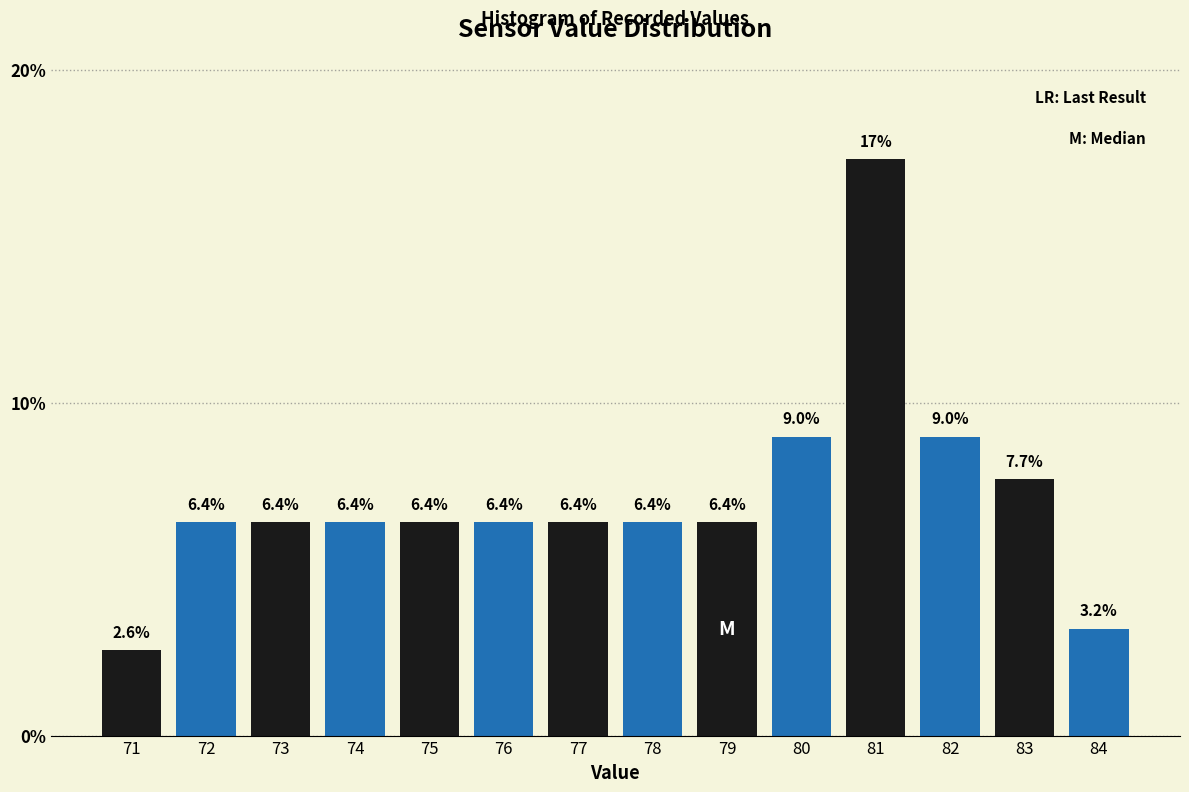

Reading left to right, list all the values displayed in this chart.

2.6	6.4	6.4	6.4	6.4	6.4	6.4	6.4	6.4	9.0	17.3	9.0	7.7	3.2